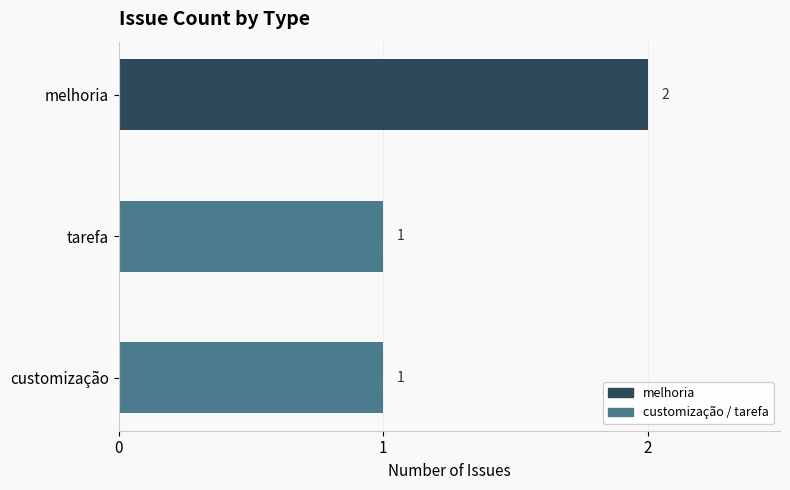

Which category has the highest value across all series?

melhoria